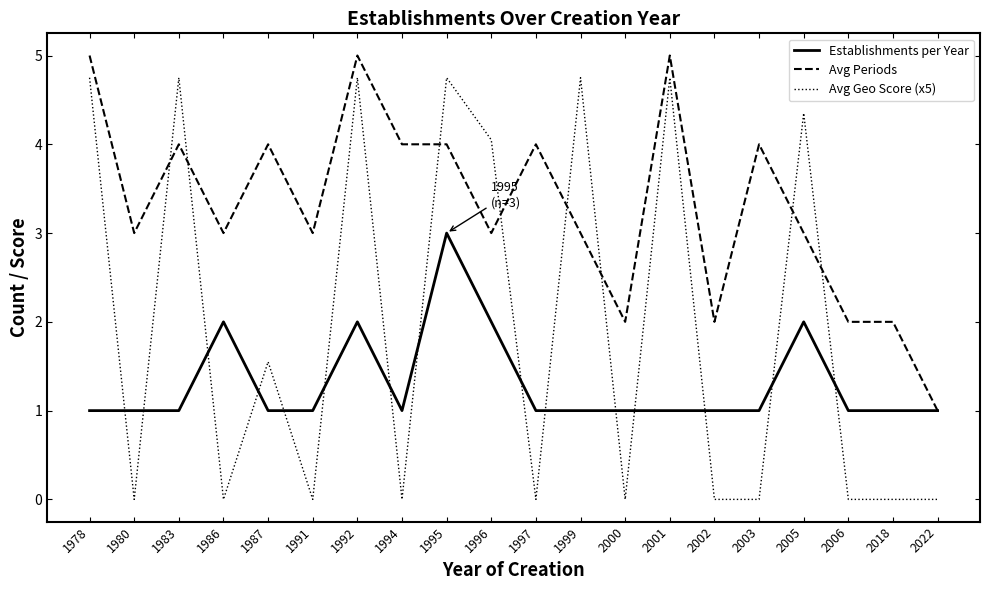

Which series has the widest spread of values?

Avg Geo Score (x5)